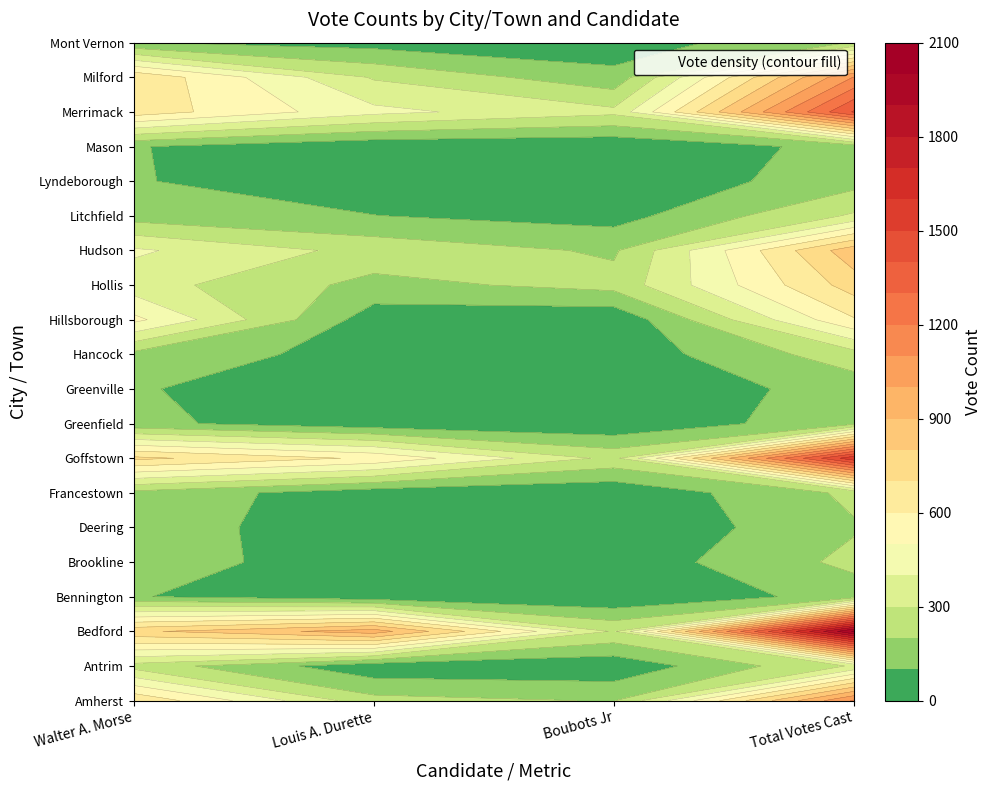

What is the approximate value of Greenville at 1?

6